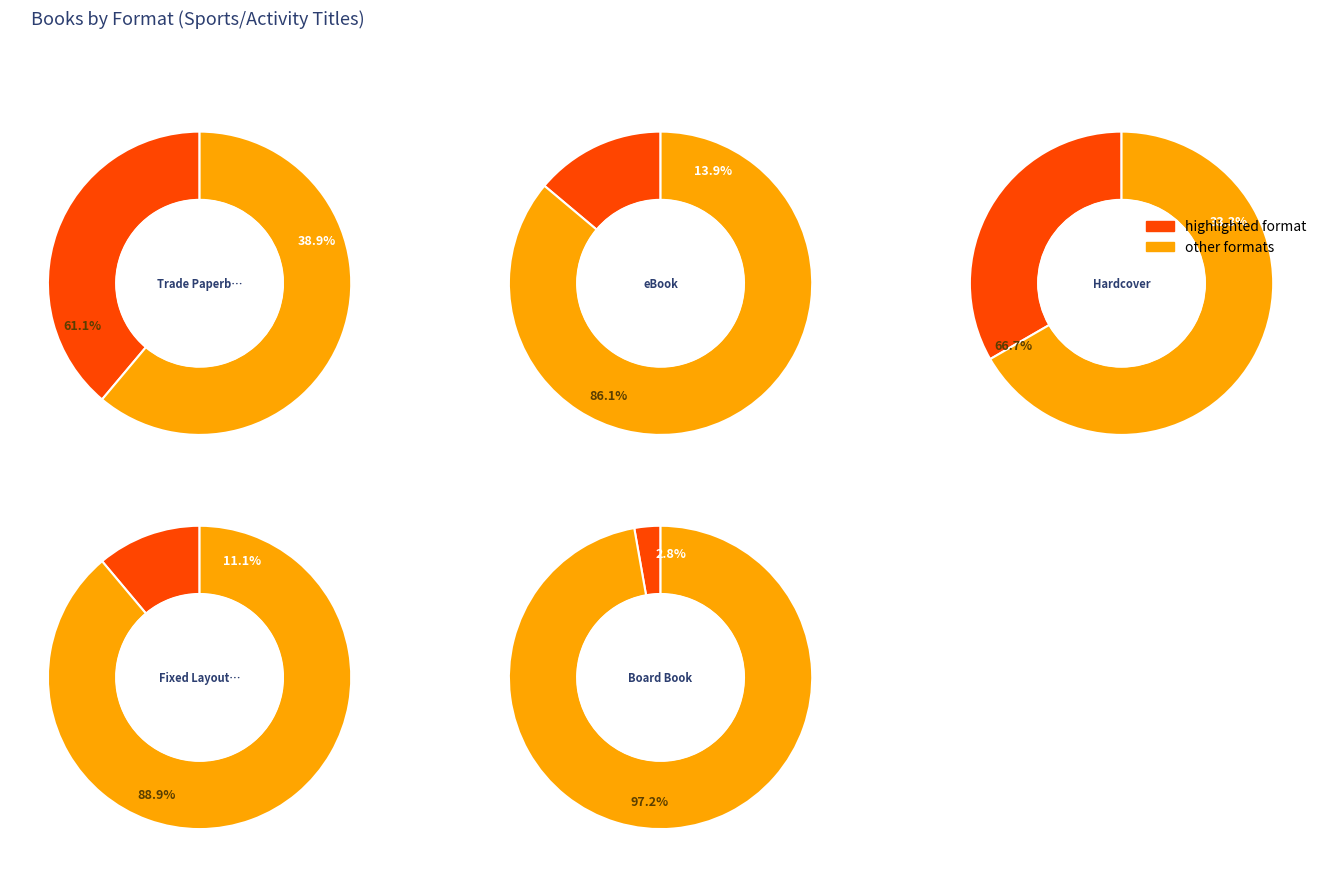

Combined, do eBook and Fixed Layout eBook account for over 50%?

No